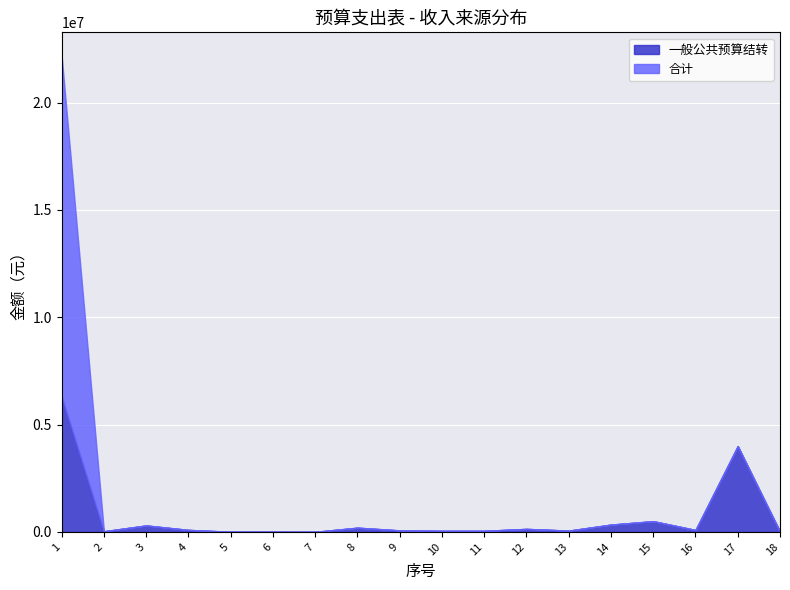

What is the value of the 合计 point at the 11th from the left?

50000.0